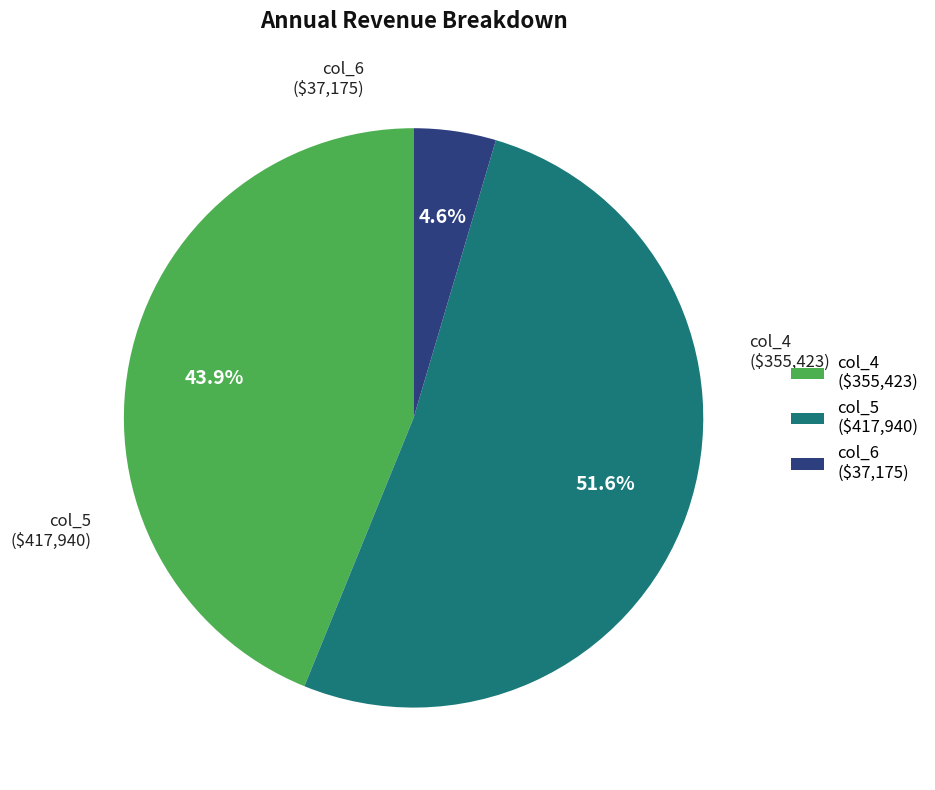

Do col_5 and col_4 together represent more than half of the pie?

Yes